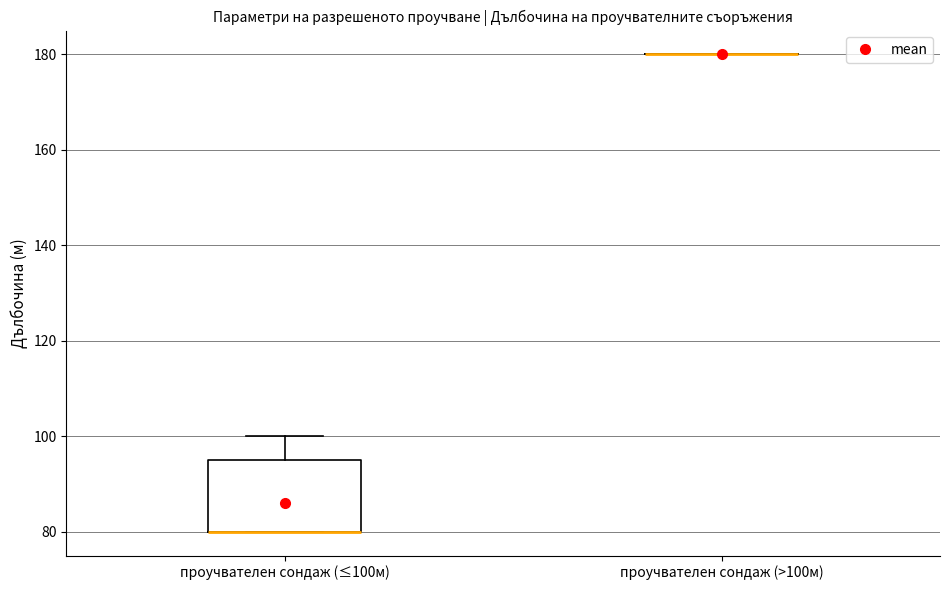

Reading left to right, transcribe this box plot: for each box, give where its median line is, the range the box spans, and where its two whiskers end, as read against the y-axis. The values are not printed on the chart, so give them approximately, as read against the axis.

проучвателен сондаж (≤100м): median 80 (drawn on the box's lower edge), box 80 to 96, whiskers 80 to 100
проучвателен сондаж (>100м): box collapsed to a line at 180, whiskers 180 to 180